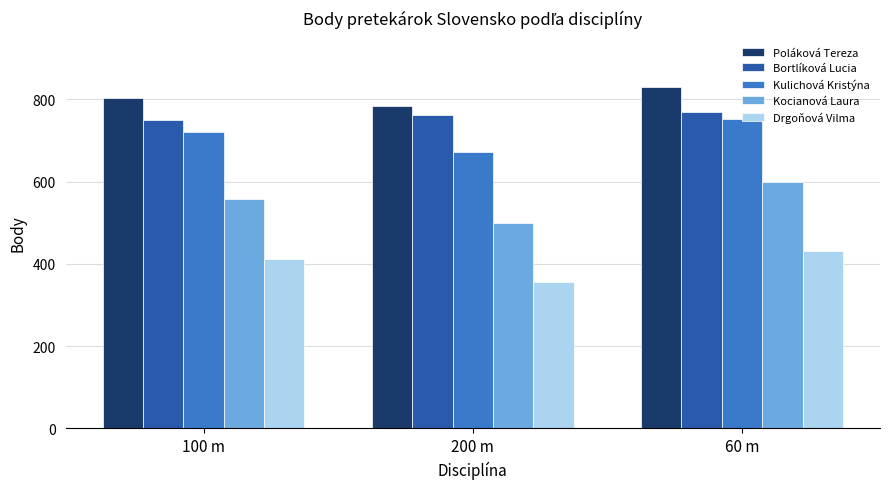

List the series in order of their peak value, lowest first.

Drgoňová Vilma, Kocianová Laura, Kulichová Kristýna, Bortlíková Lucia, Poláková Tereza